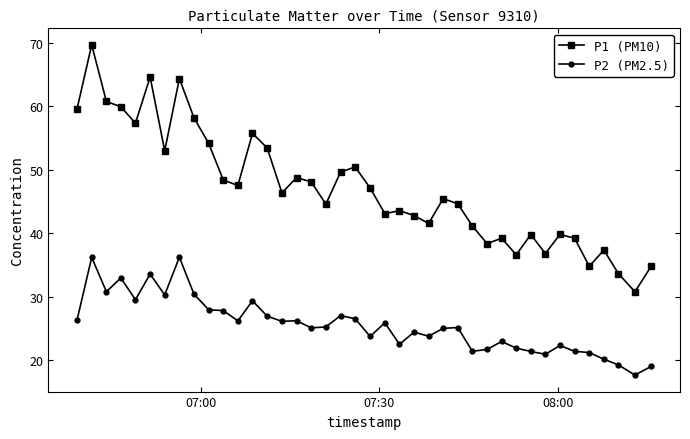

Which series has the widest spread of values?

P1 (PM10)